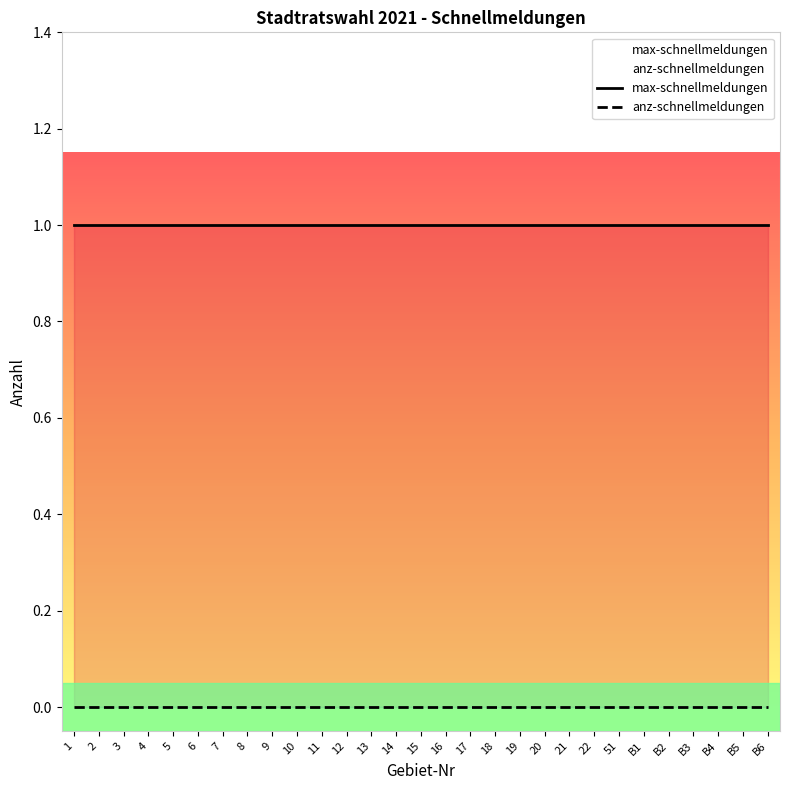

Which category has the highest value across all series?

1